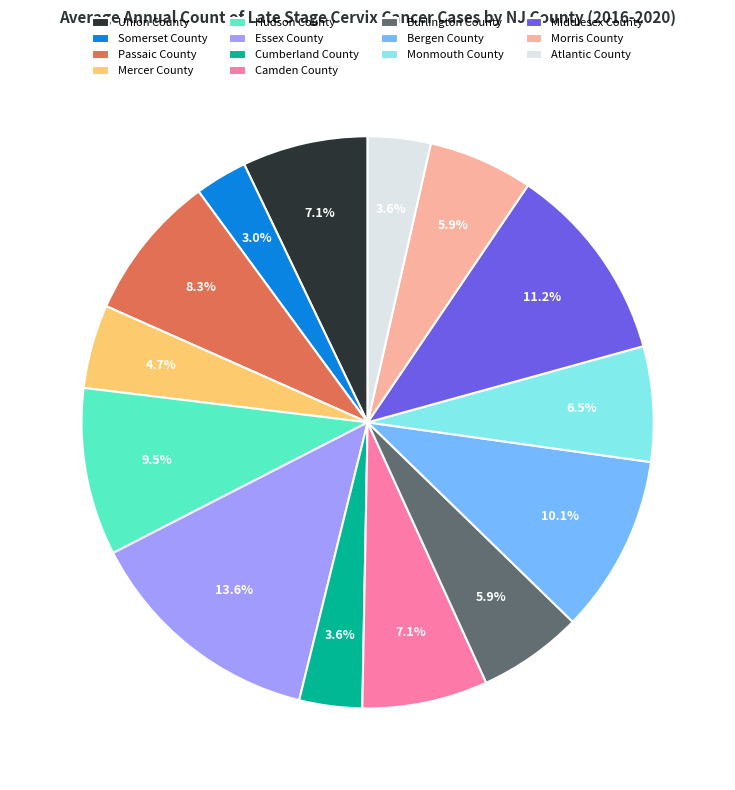

How many slices are in this pie chart?

14